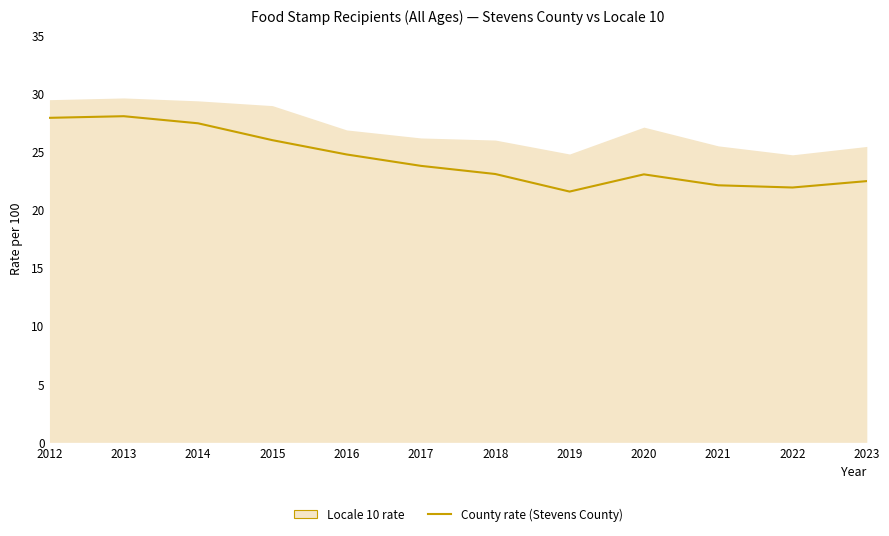

Reading left to right, list all the values displayed in this chart.

27.9	28.0	27.4	26.0	24.8	23.8	23.1	21.6	23.0	22.1	21.9	22.5